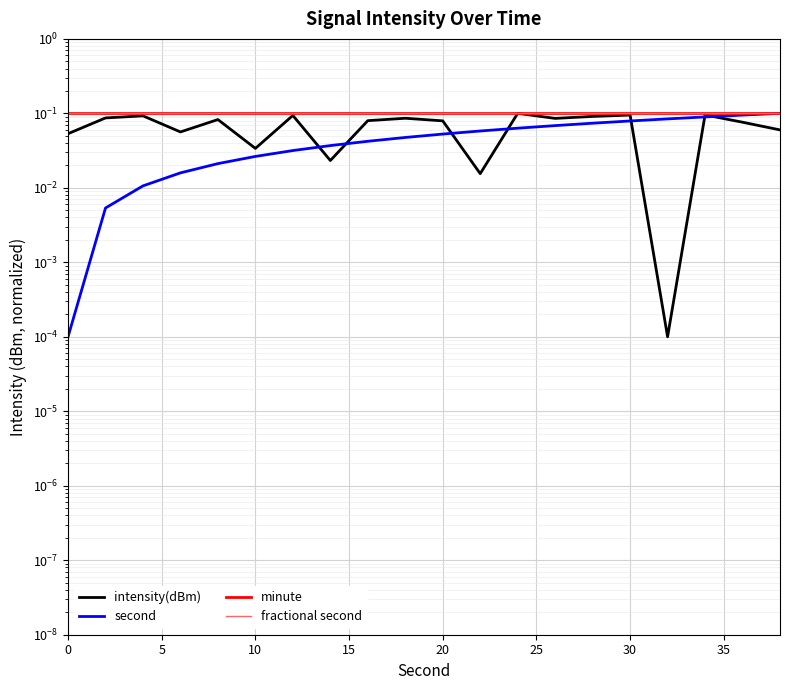

Which series has the widest spread of values?

second